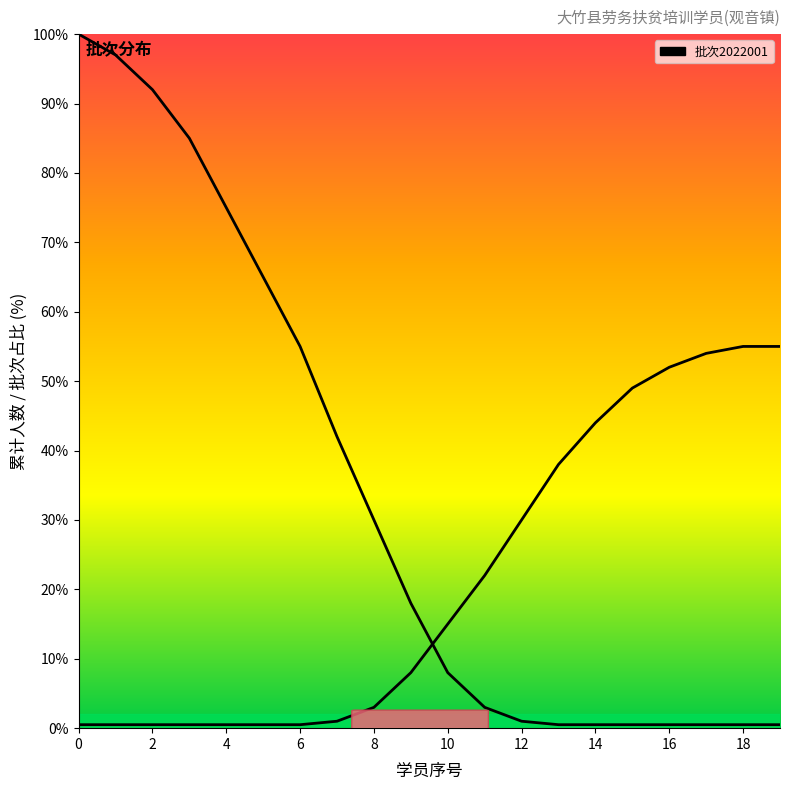

Reading left to right, what are all the values shown in this chart?

100.0	97.0	92.0	85.0	75.0	65.0	55.0	42.0	30.0	18.0	8.0	3.0	1.0	0.5	0.5	0.5	0.5	0.5	0.5	0.5